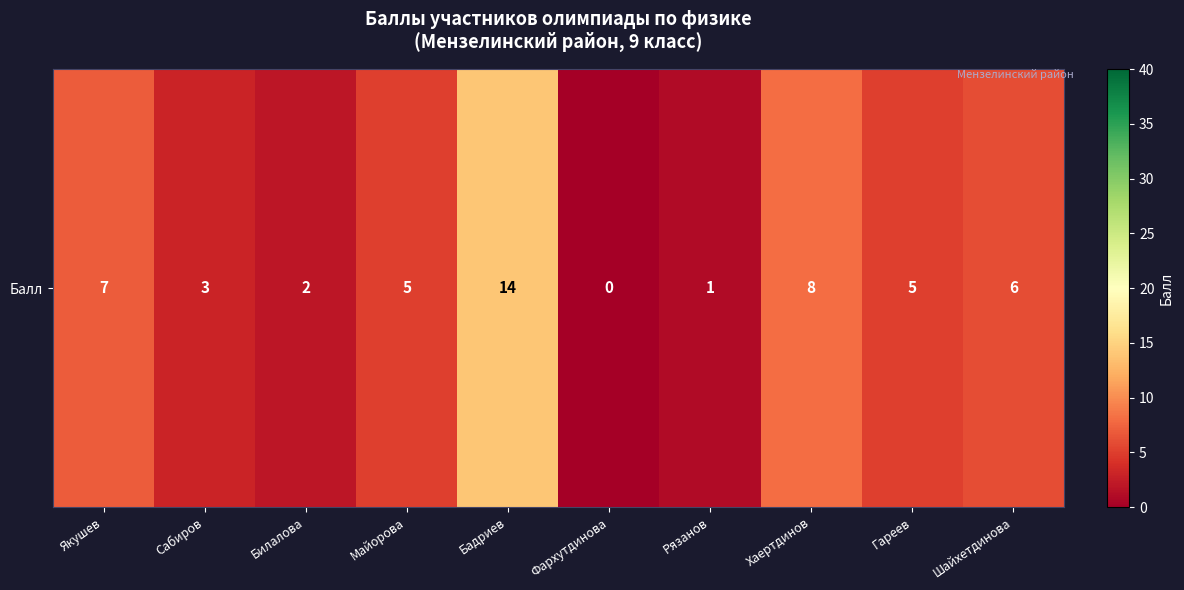

What is the average value?

5